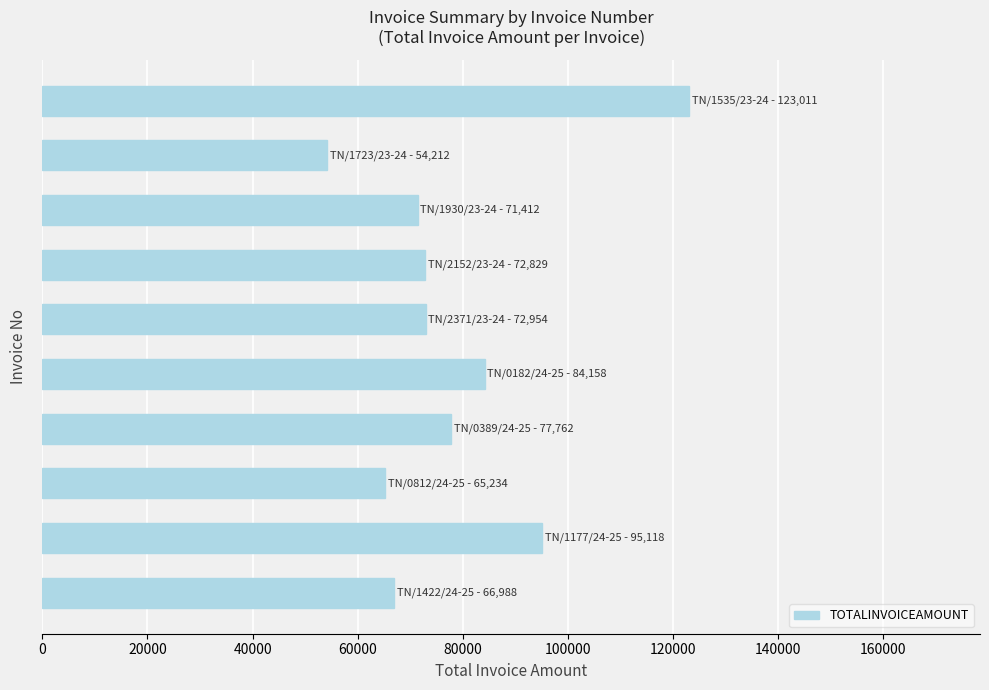

What is the greatest value displayed?

123011